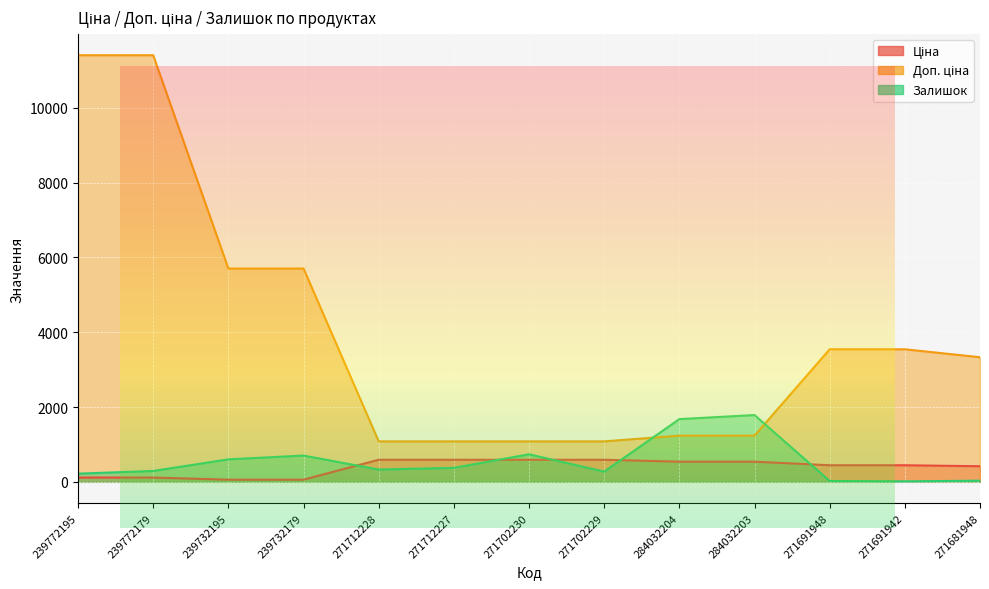

Which label corresponds to the largest value in the chart?

239772195